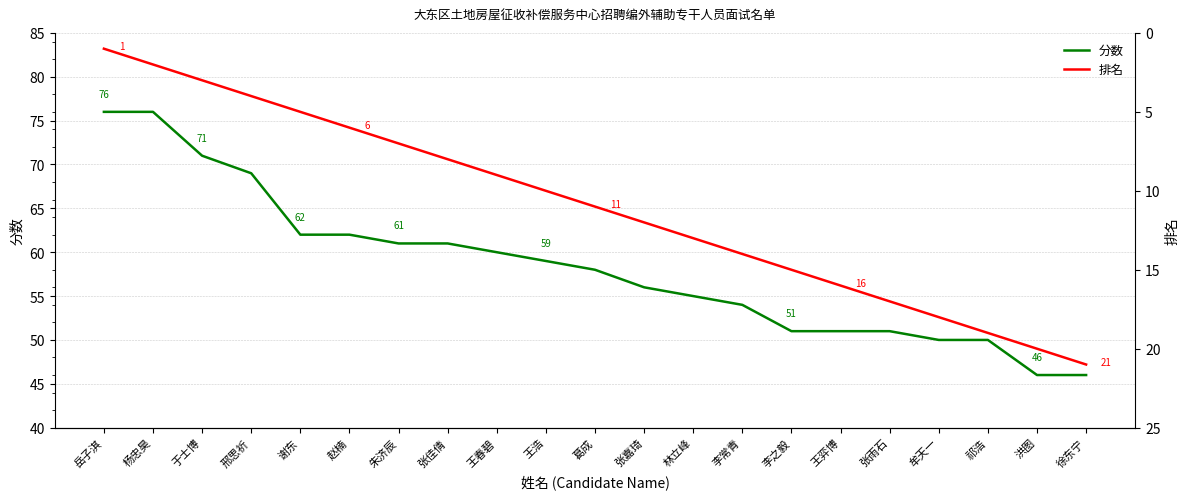

At 王弈博, list the series in order from smallest to largest.

排名, 分数